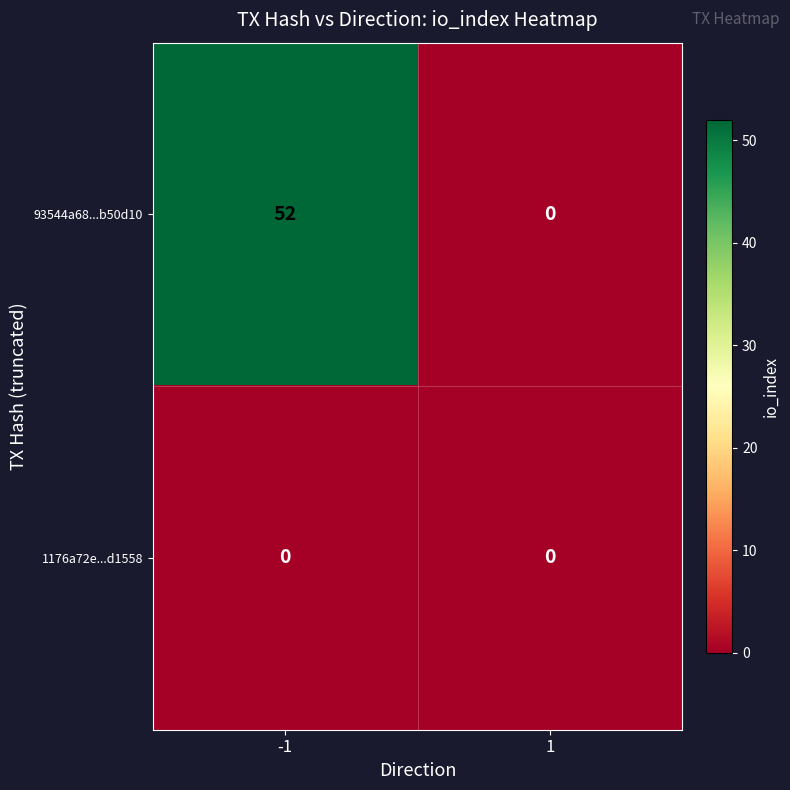

Which series has the widest spread of values?

93544a68...b50d10